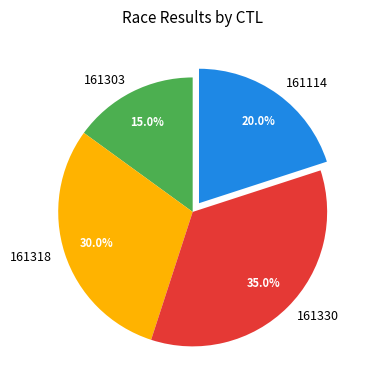

To the nearest percent, what is the difference between the largest and smallest slice percentages?

20%